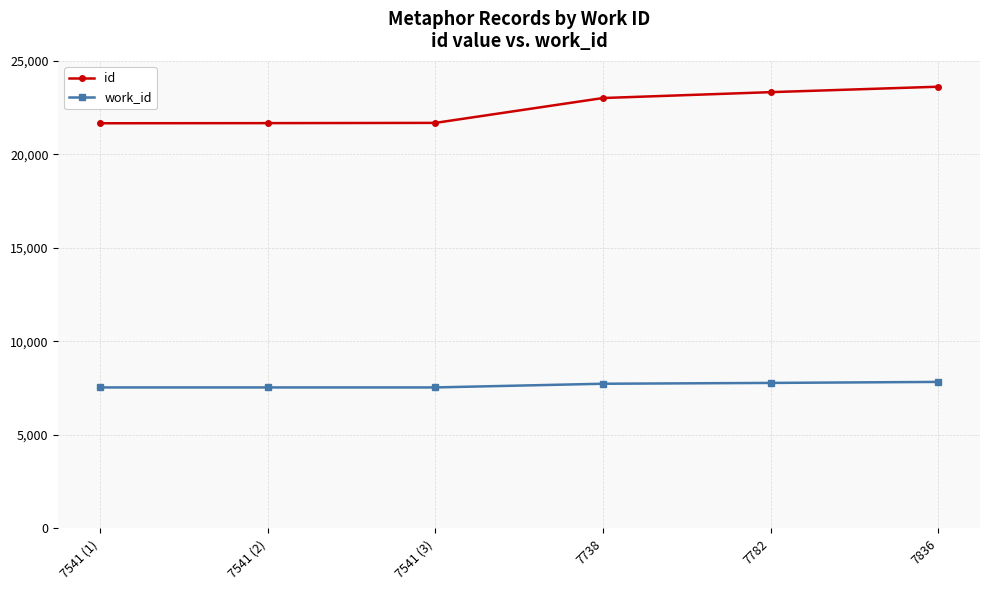

What is the approximate value of id at 7836, to the nearest 50?

23600